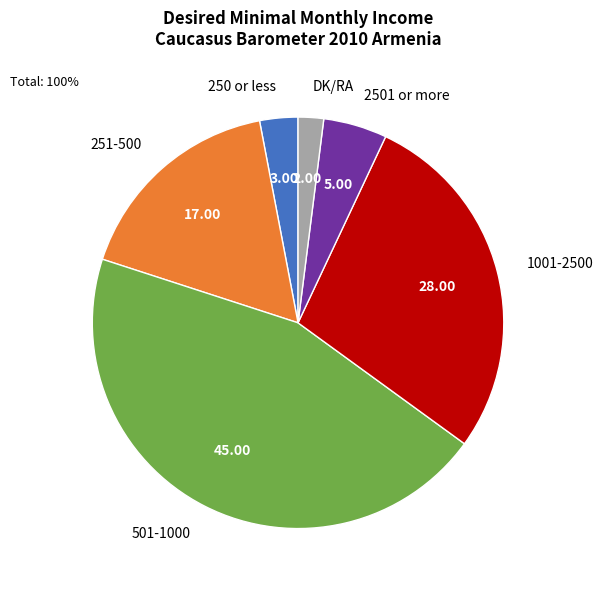

Is there any slice that represents more than half of the pie?

No